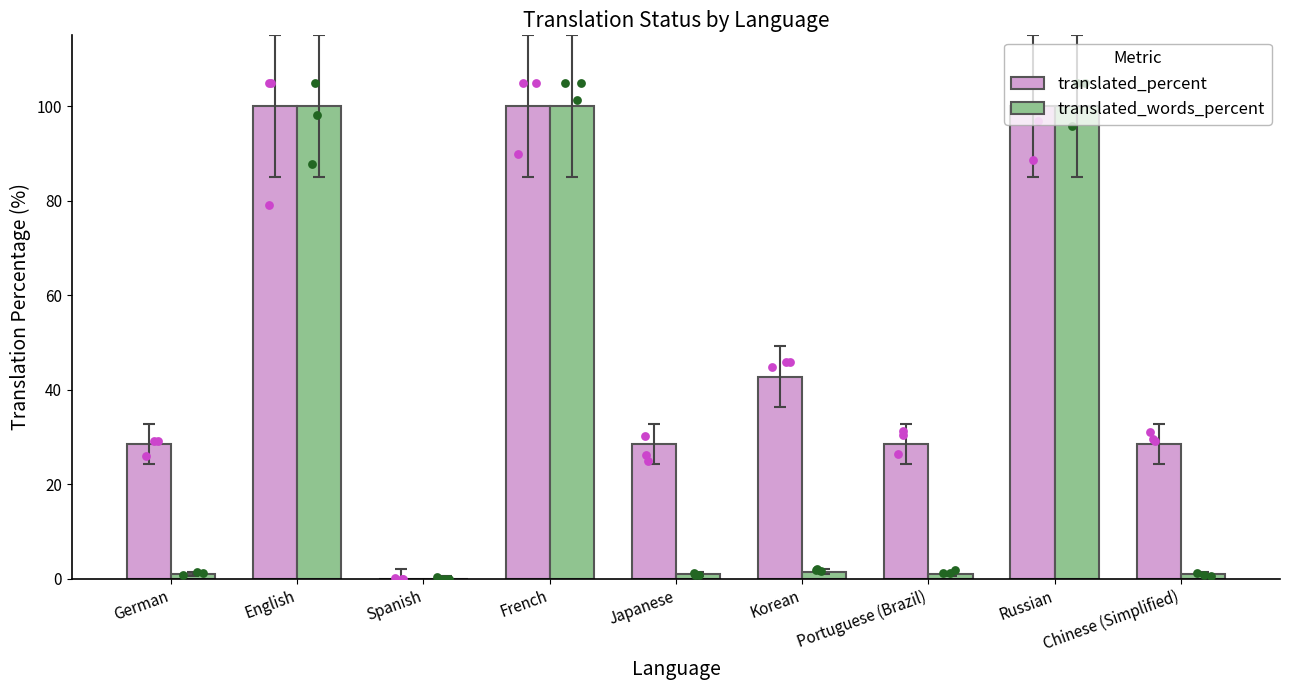

Which series contains the highest Y value?

translated_percent